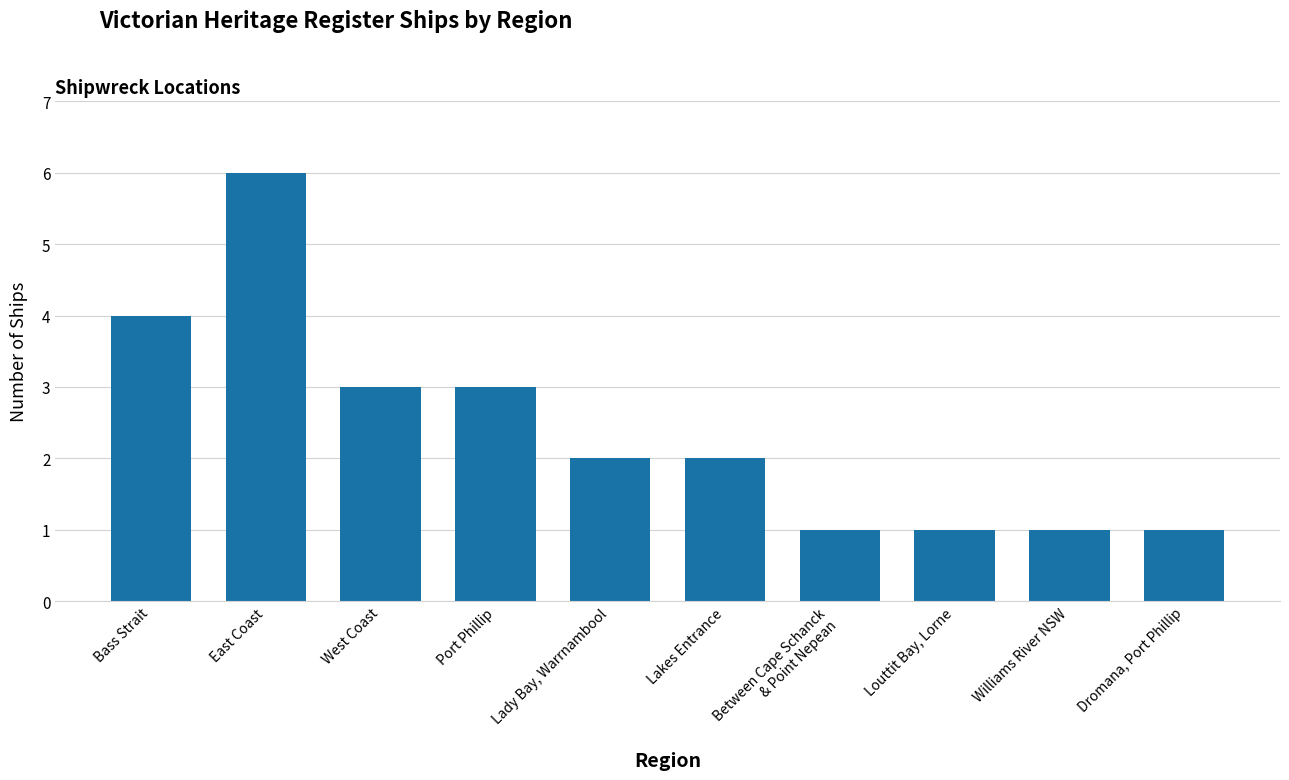

What is the ratio of the value at Lady Bay, Warrnambool to the value at Williams River NSW?

2.0